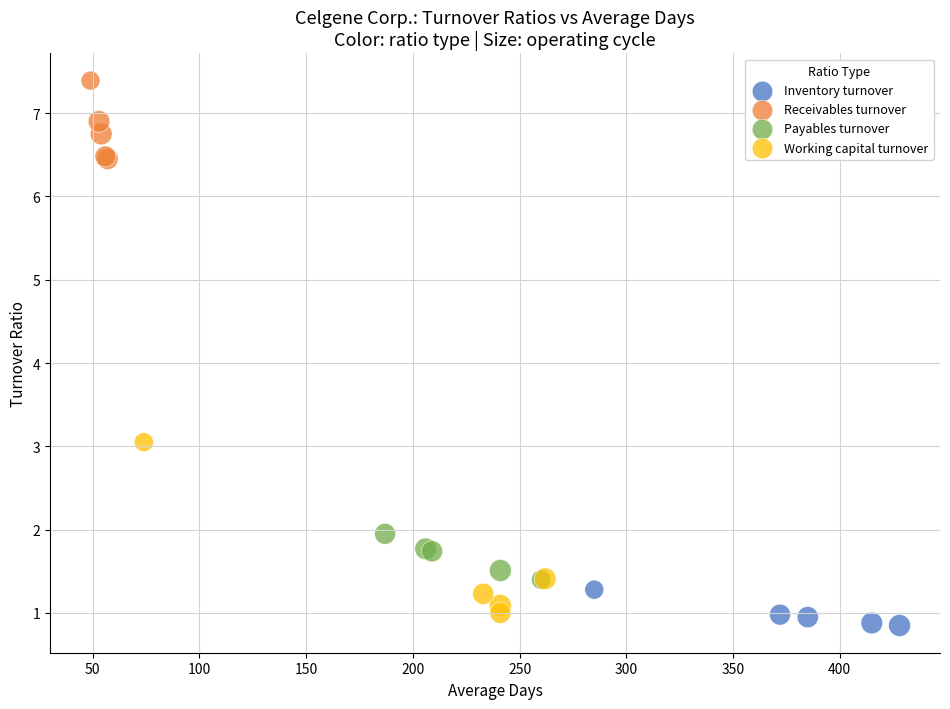

Which series has the largest Y range (max minus min)?

Working capital turnover